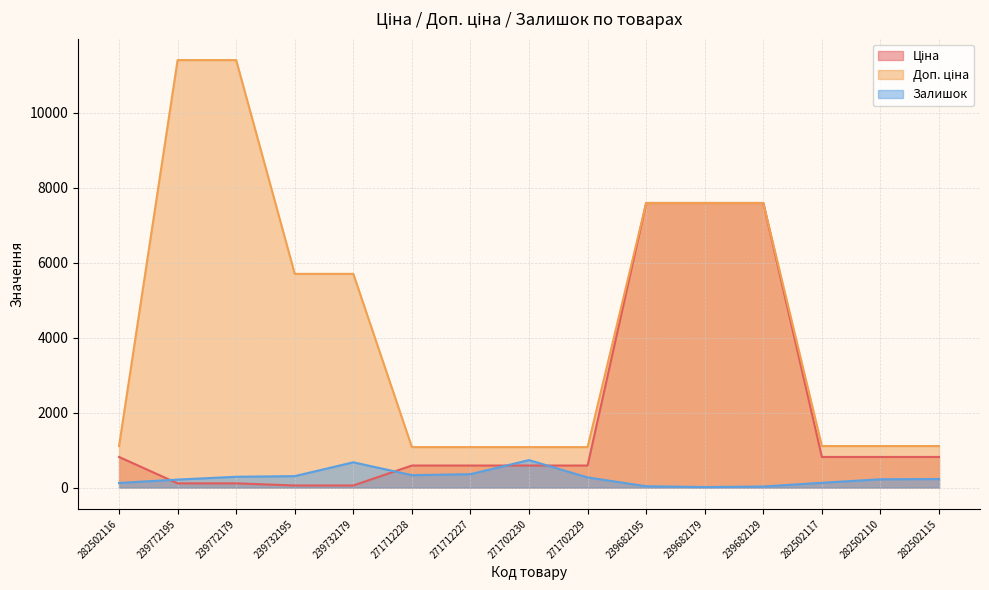

How many lines are shown in the chart?

3